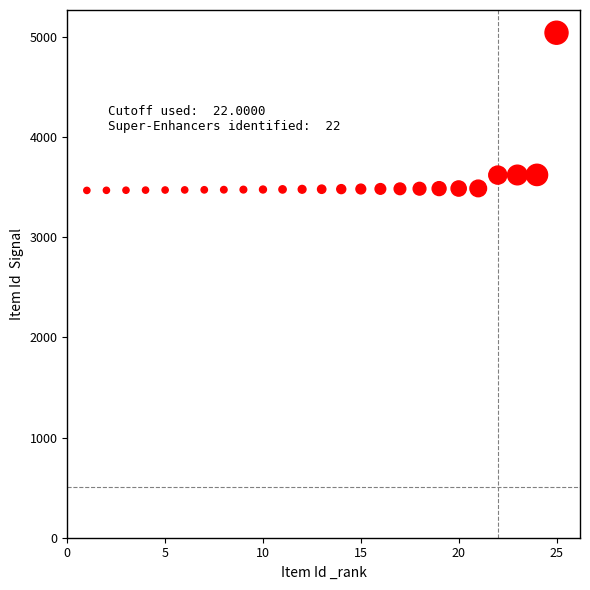

What is the range of X values (max minus min)?

24